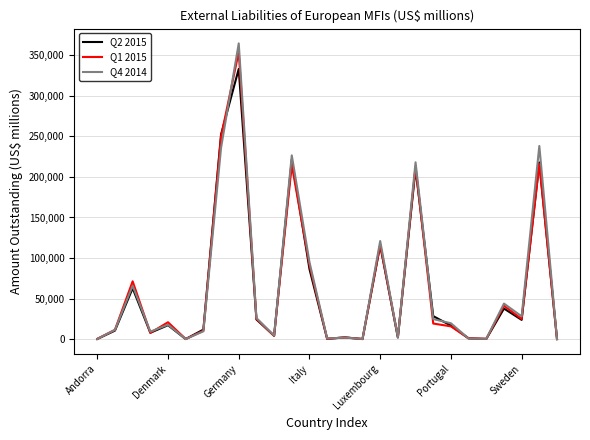

Which series has the largest range (max minus min)?

Q4 2014